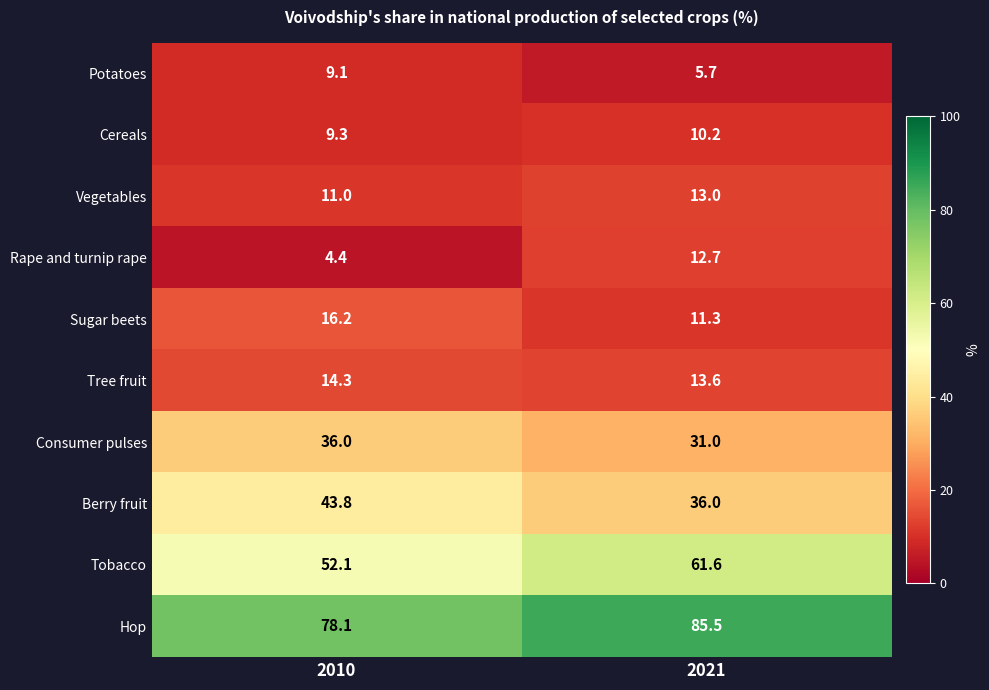

What is the greatest value displayed?

85.5